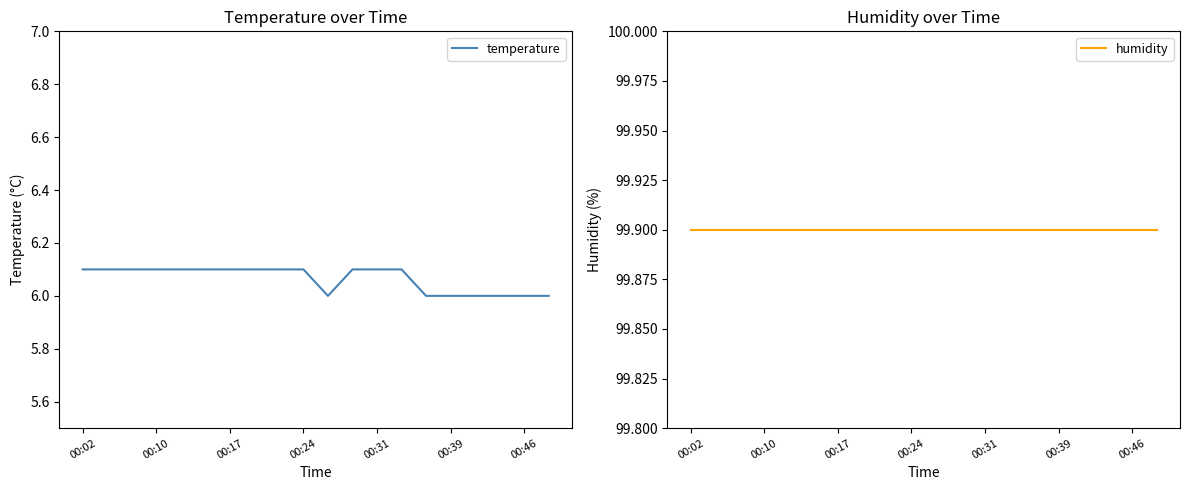

Where is the first local minimum for temperature?

10